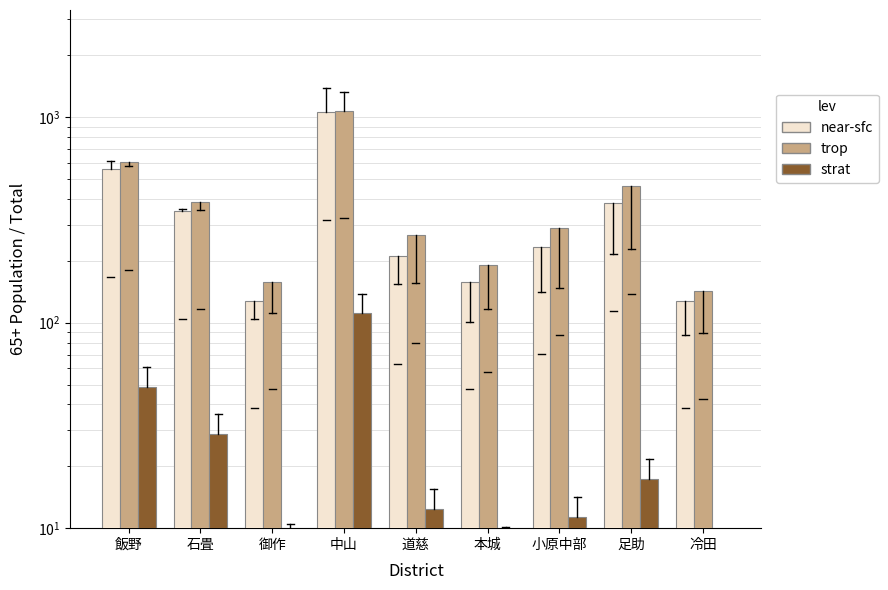

The value of near-sfc at 足助 is 382.0. True or false?

True